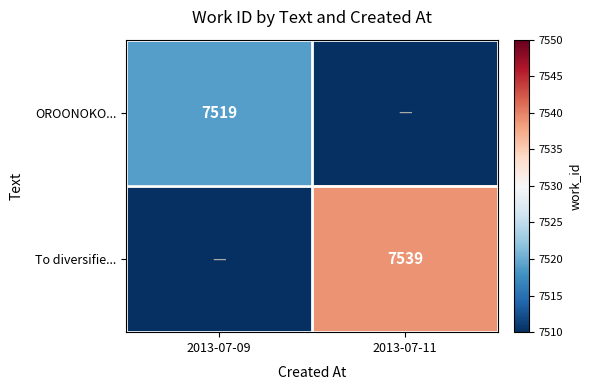

The value of To diversifie... at 2013-07-11 is 7539. True or false?

True